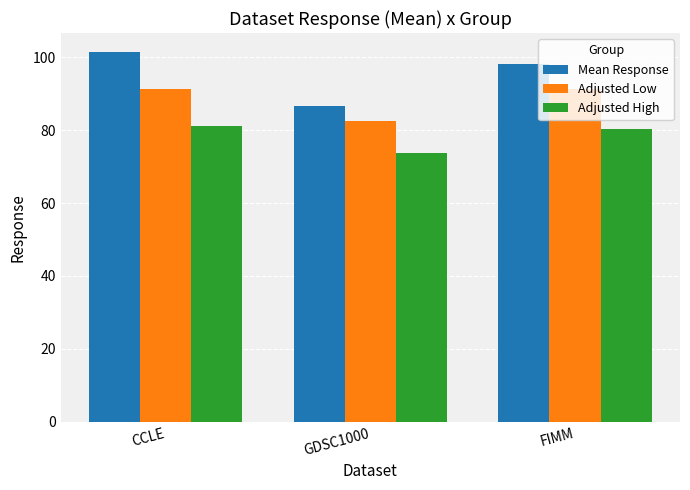

Which series has the widest spread of values?

Mean Response